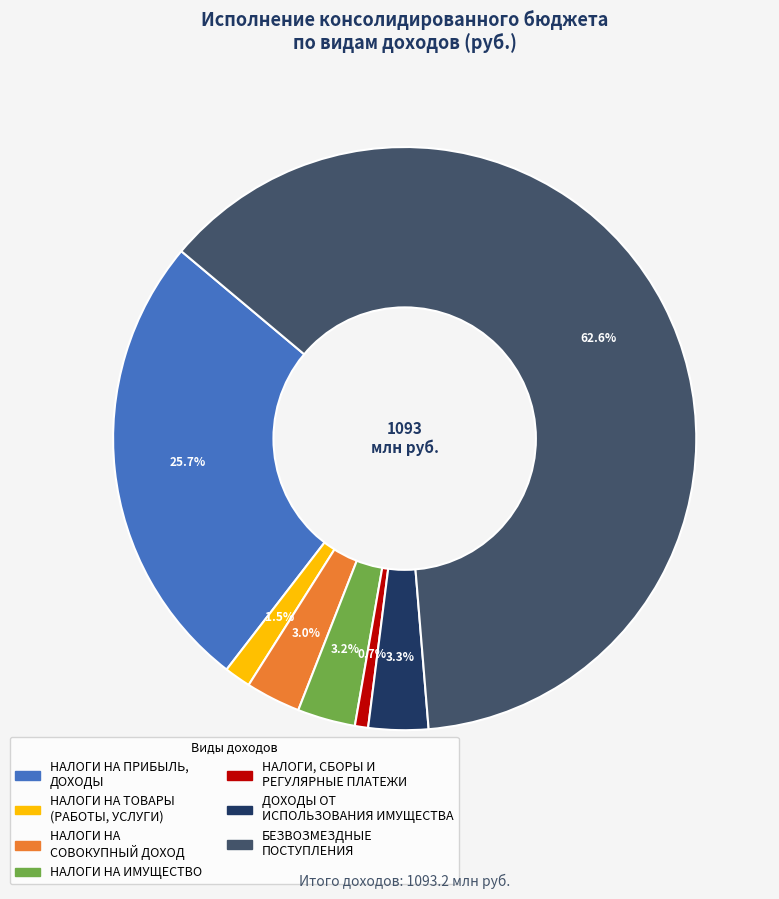

Between НАЛОГИ НА СОВОКУПНЫЙ ДОХОД and БЕЗВОЗМЕЗДНЫЕ ПОСТУПЛЕНИЯ, which is larger?

БЕЗВОЗМЕЗДНЫЕ ПОСТУПЛЕНИЯ